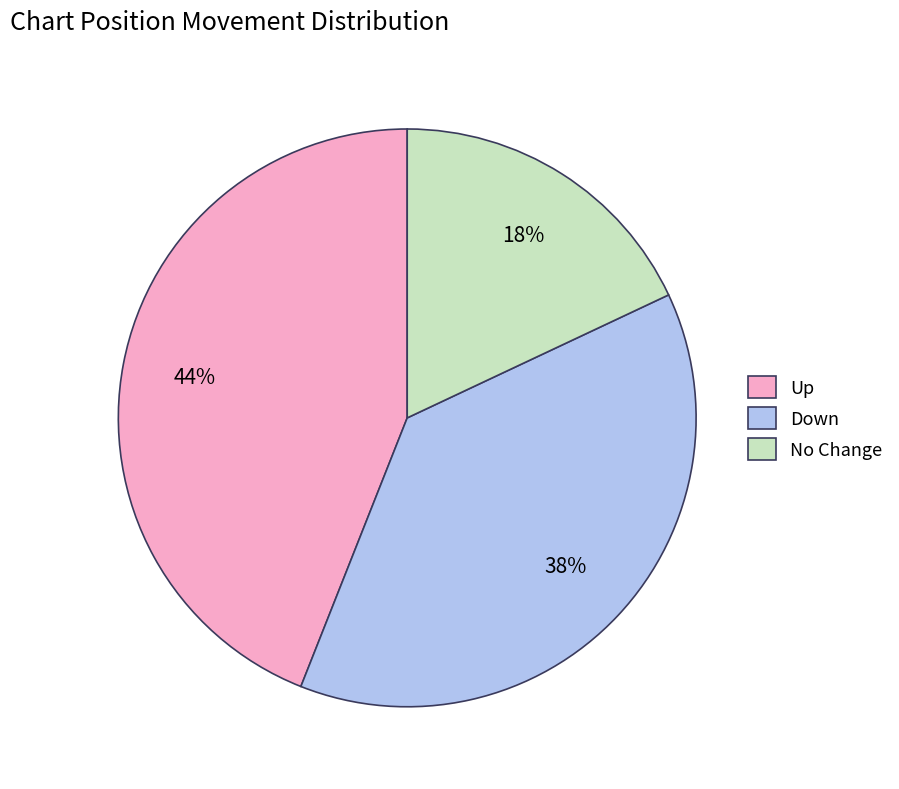

Does any single category account for the majority?

No